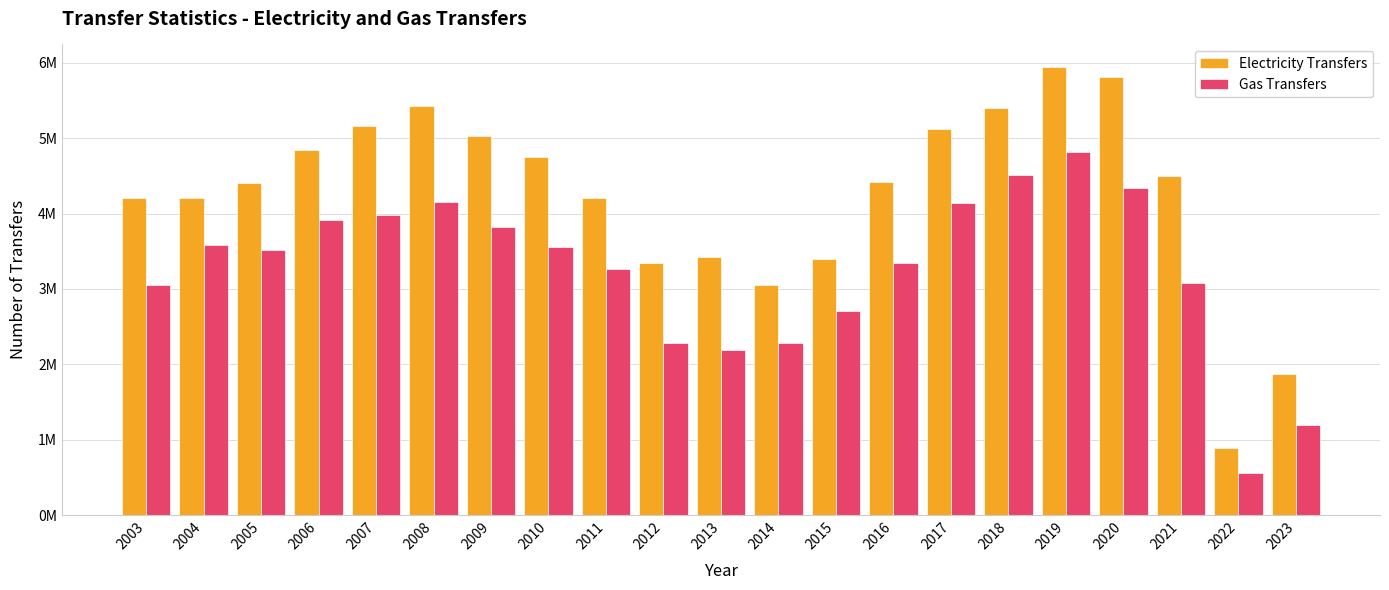

Rank the categories by Gas Transfers value from lowest to highest.

2022, 2023, 2013, 2012, 2014, 2015, 2003, 2021, 2011, 2016, 2005, 2010, 2004, 2009, 2006, 2007, 2017, 2008, 2020, 2018, 2019